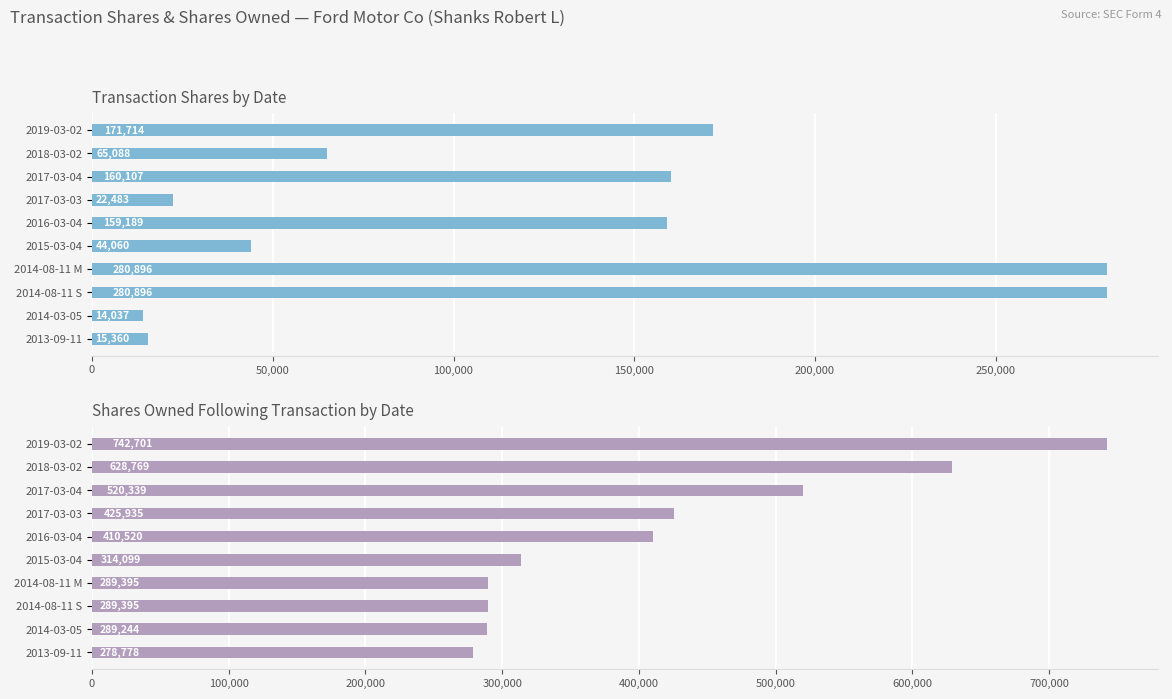

Is it true that sharesOwnedFollowingTransaction equals 289395 at 2014-08-11 M?

True